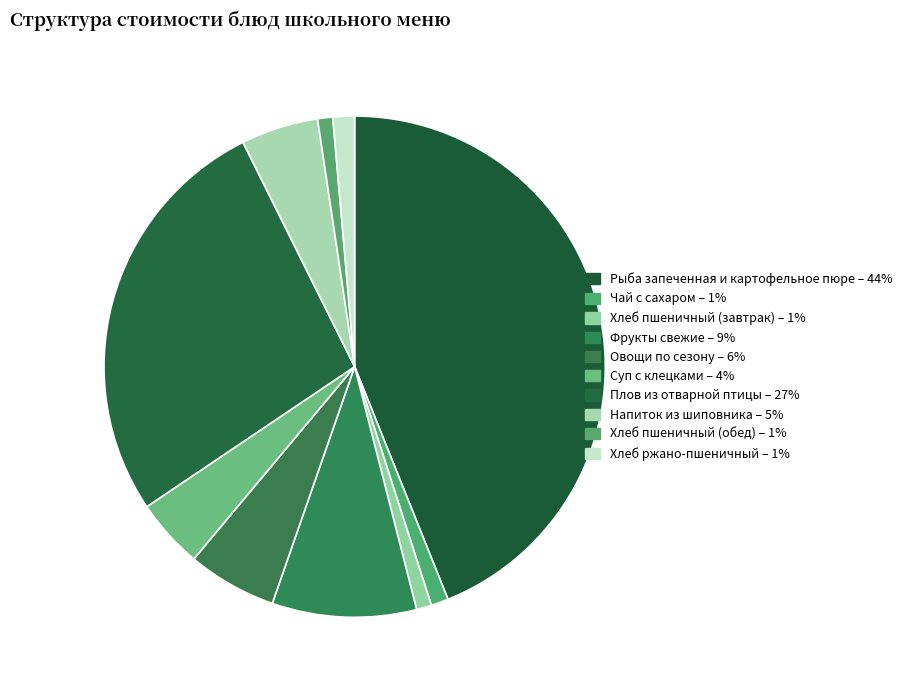

How many segments does this pie chart have?

10